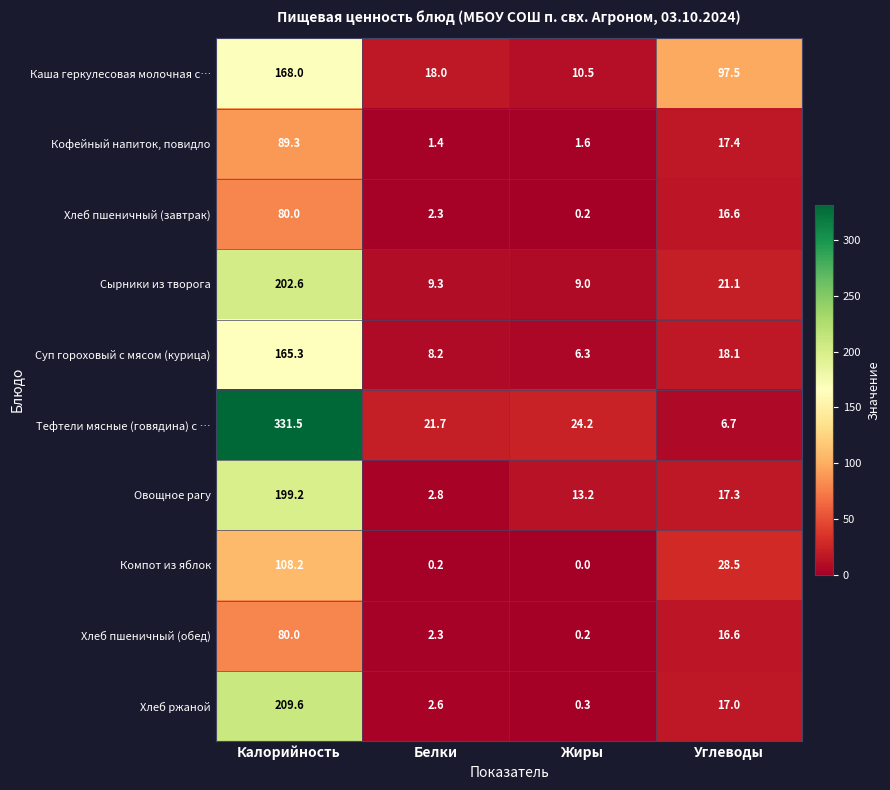

Where does the Хлеб пшеничный (завтрак) series first go above 16?

Калорийность